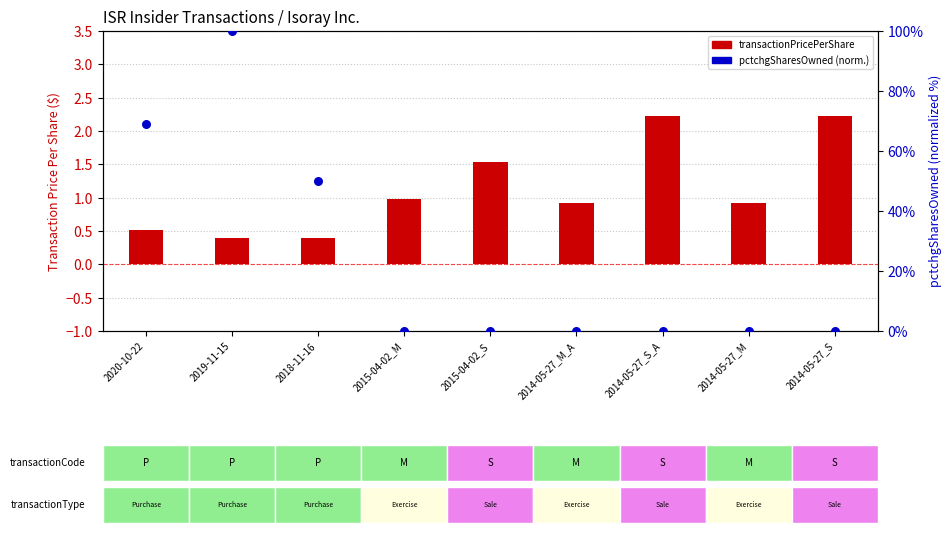

What is the total value across all series at 2020-10-22?

69.5